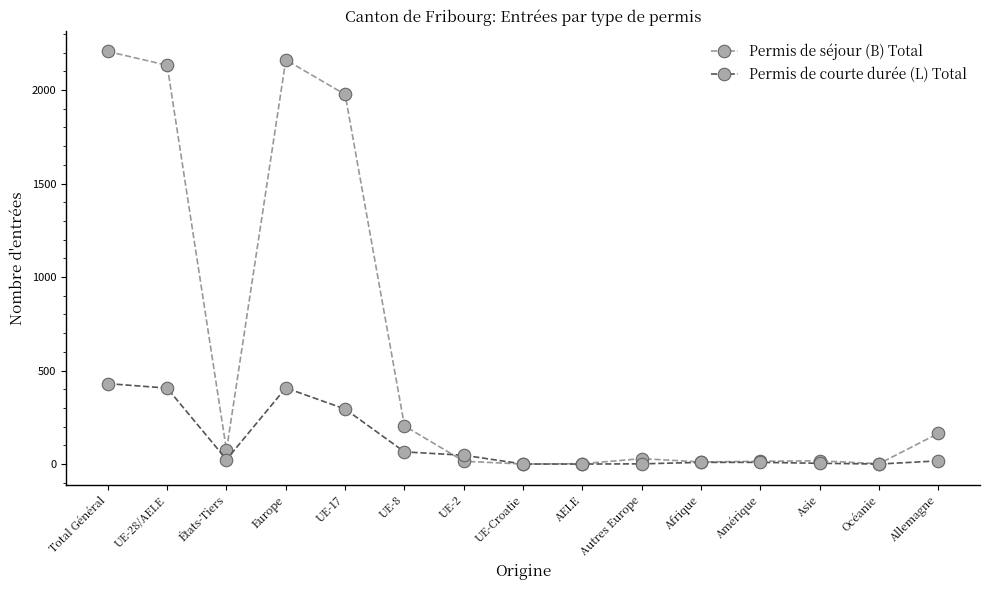

Is it true that Permis de courte durée (L) Total equals -139 at UE-Croatie?

False